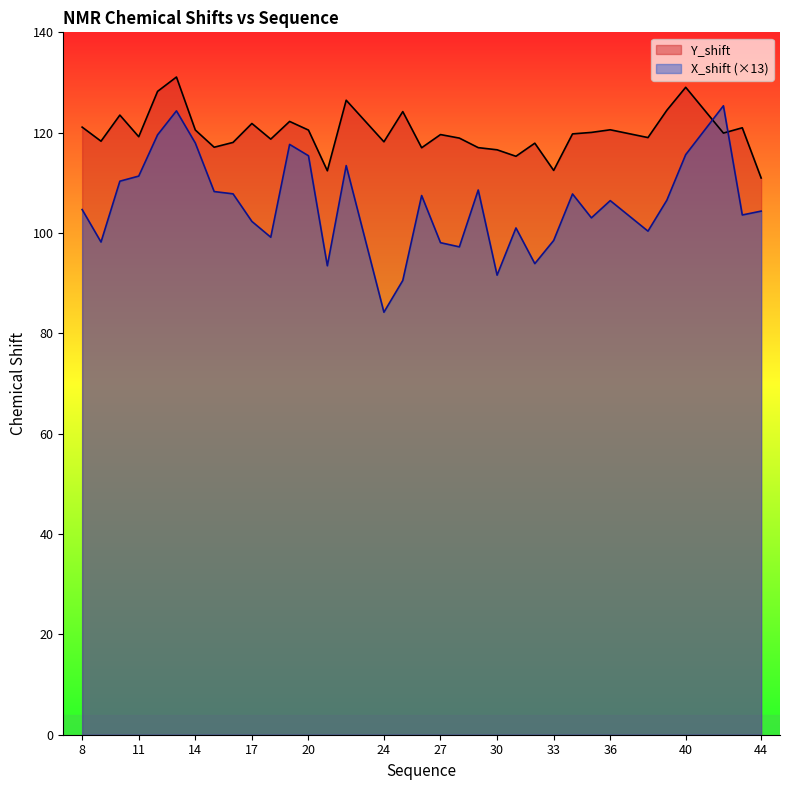

Which category has the highest value in the X_shift series?

42